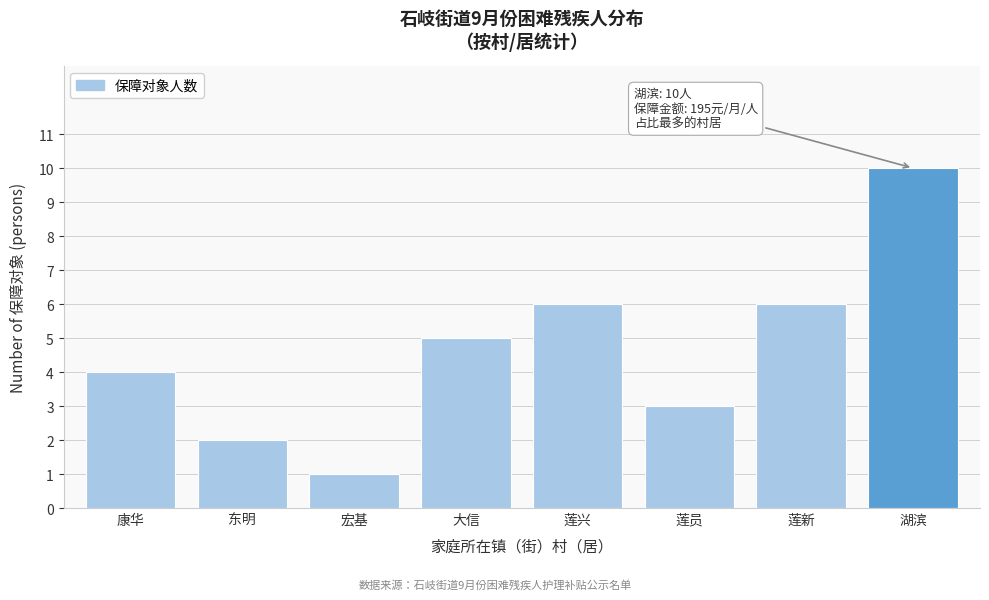

Reading left to right, transcribe all the data shown in this chart.

4	2	1	5	6	3	6	10